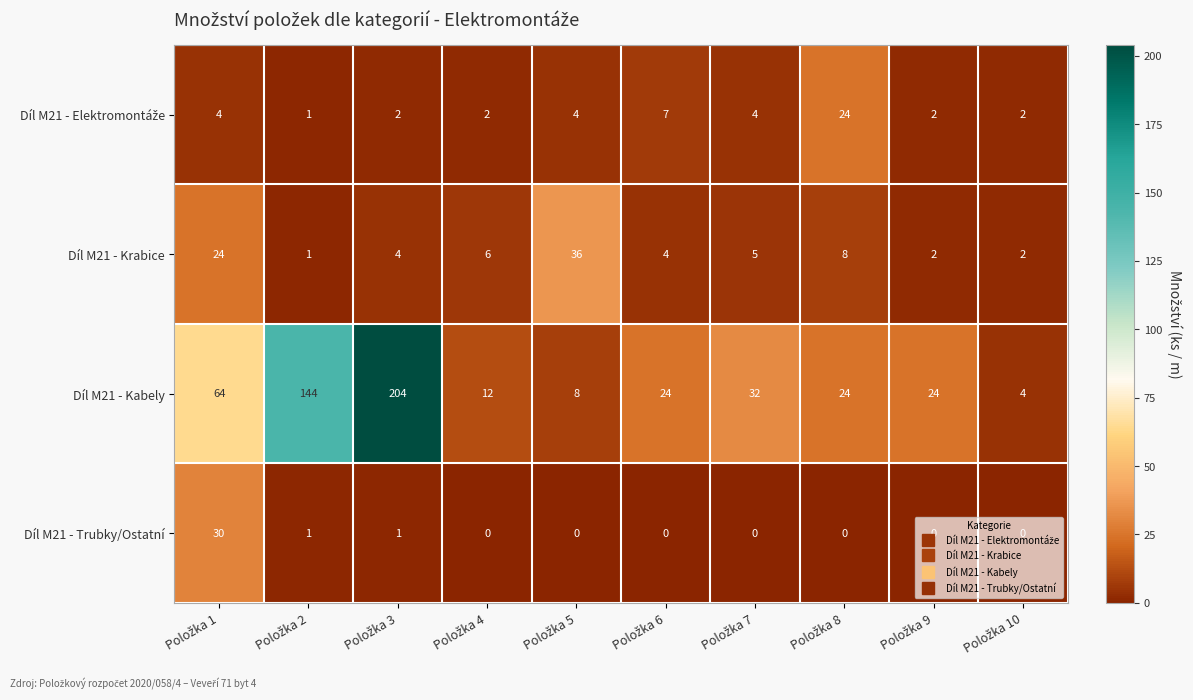

What is the maximum value for Díl M21 - Kabely?

204